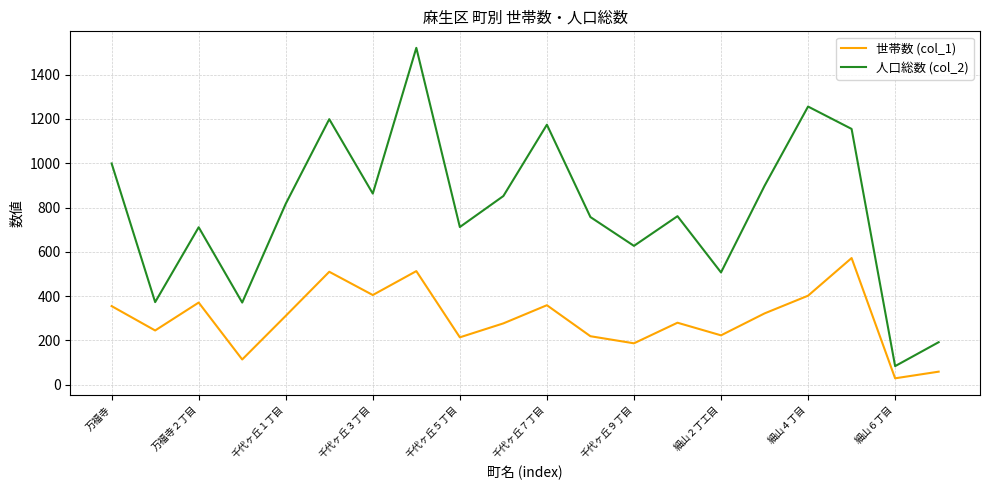

Which series has the largest total across all categories?

人口総数 (col_2)